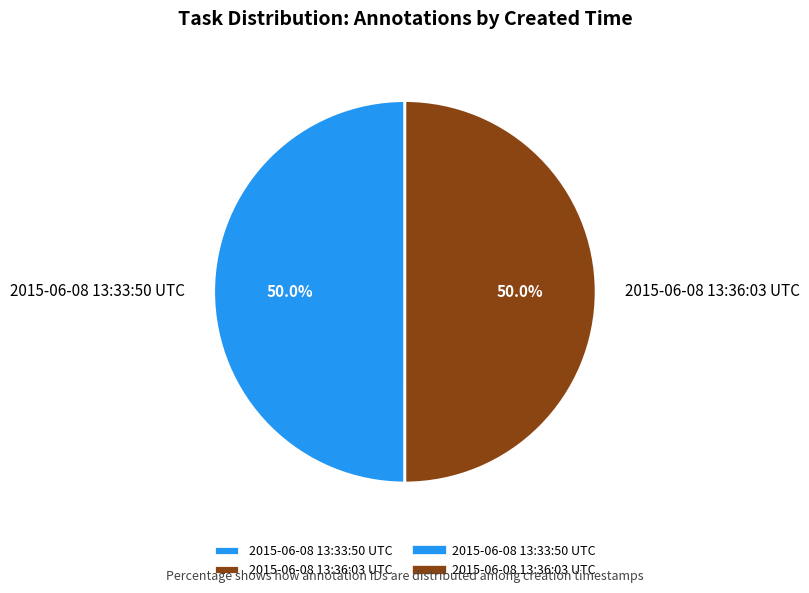

What percentage is NOT represented by 2015-06-08 13:36:03 UTC?

50.0%